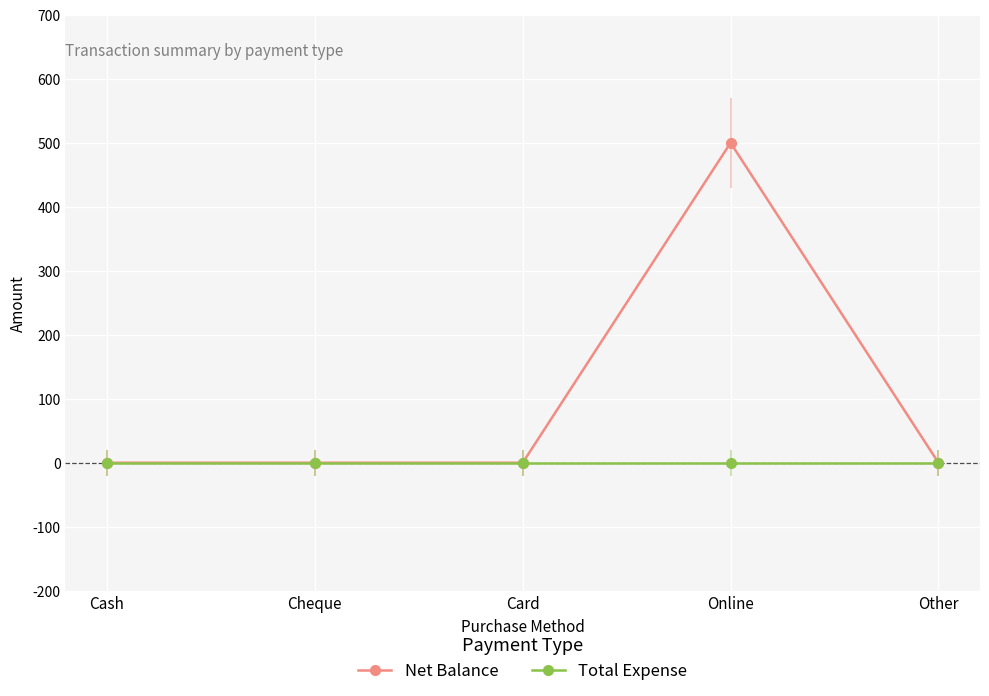

Which label corresponds to the largest value in the chart?

Online